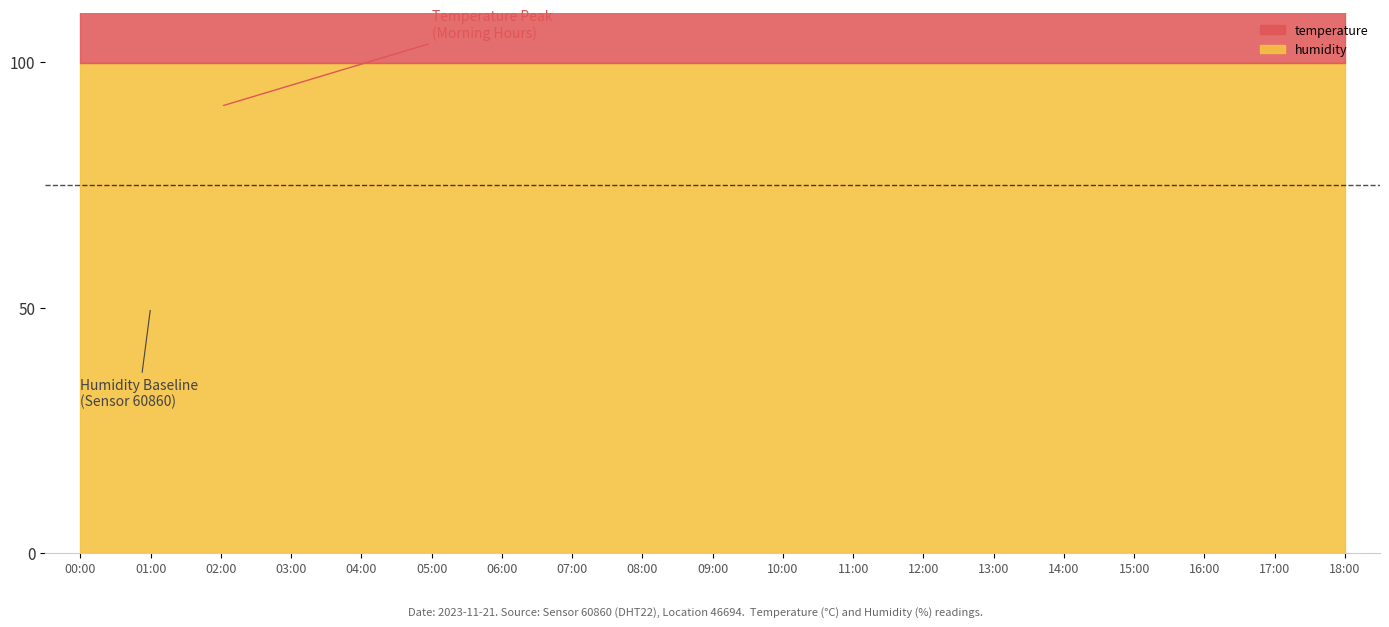

Reading left to right, what are all the values shown in this chart?

temperature: 8.6	8.5	8.3	8.1	7.9	7.8	7.6	7.5	7.4	7.5	7.8	8.1	8.4	8.6	8.7	8.6	8.4	8.2	8.0
humidity: 99.9	99.9	99.9	99.9	99.9	99.9	99.9	99.9	99.9	99.9	99.9	99.9	99.9	99.9	99.9	99.9	99.9	99.9	99.9